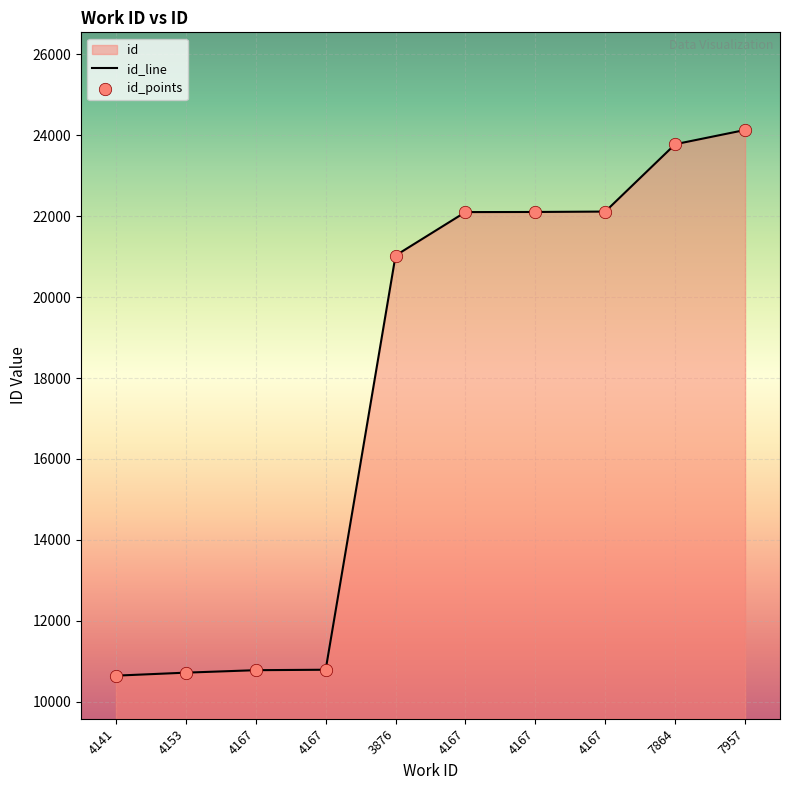

What is the change in value from 4141 to 3876?

+10382